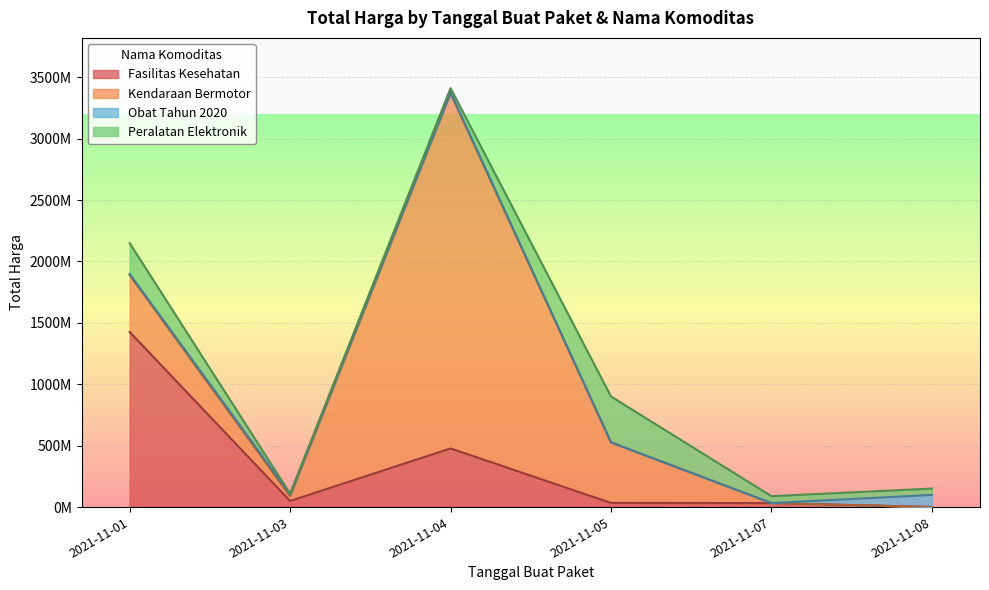

Count the number of categories in the chart.

6